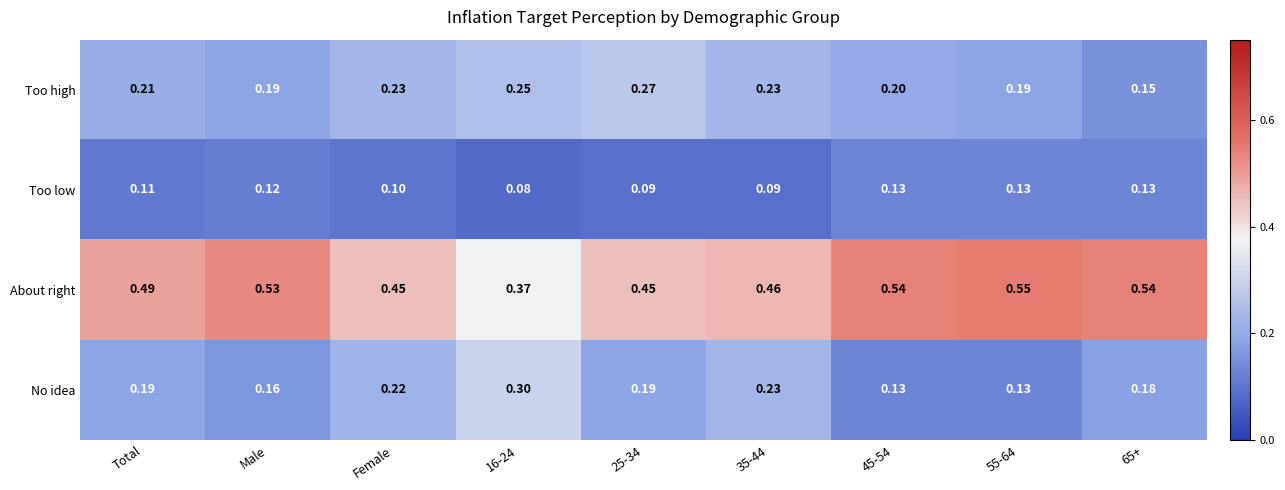

Count the number of categories in the chart.

9